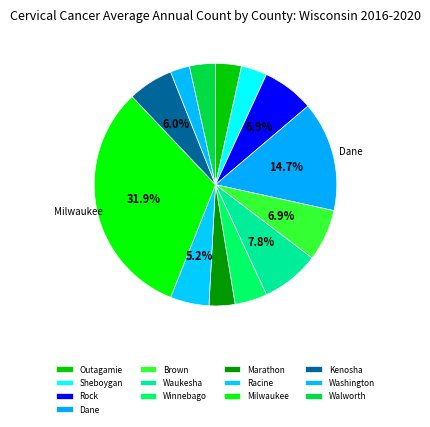

Which slice is the largest?

Milwaukee County